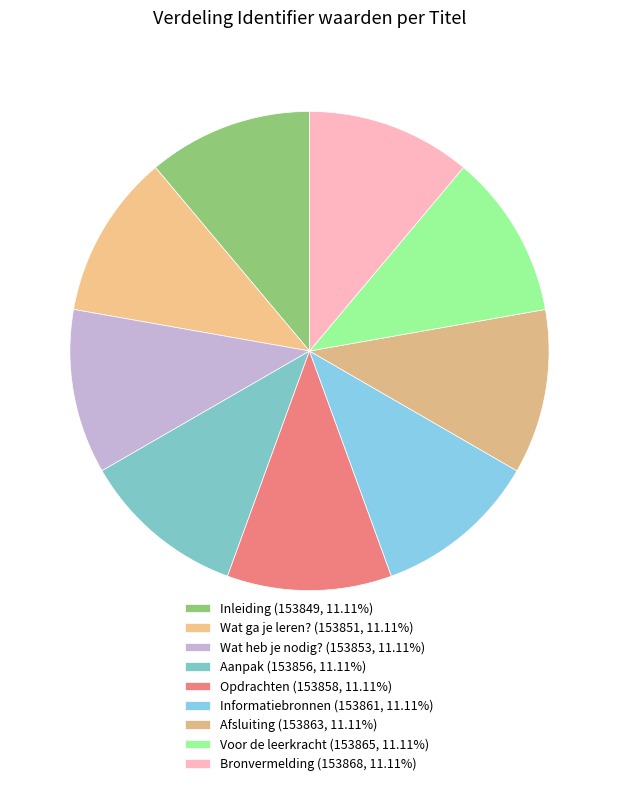

Rank the categories by value from highest to lowest.

Bronvermelding, Voor de leerkracht, Afsluiting, Informatiebronnen, Opdrachten, Aanpak, Wat heb je nodig?, Wat ga je leren?, Inleiding